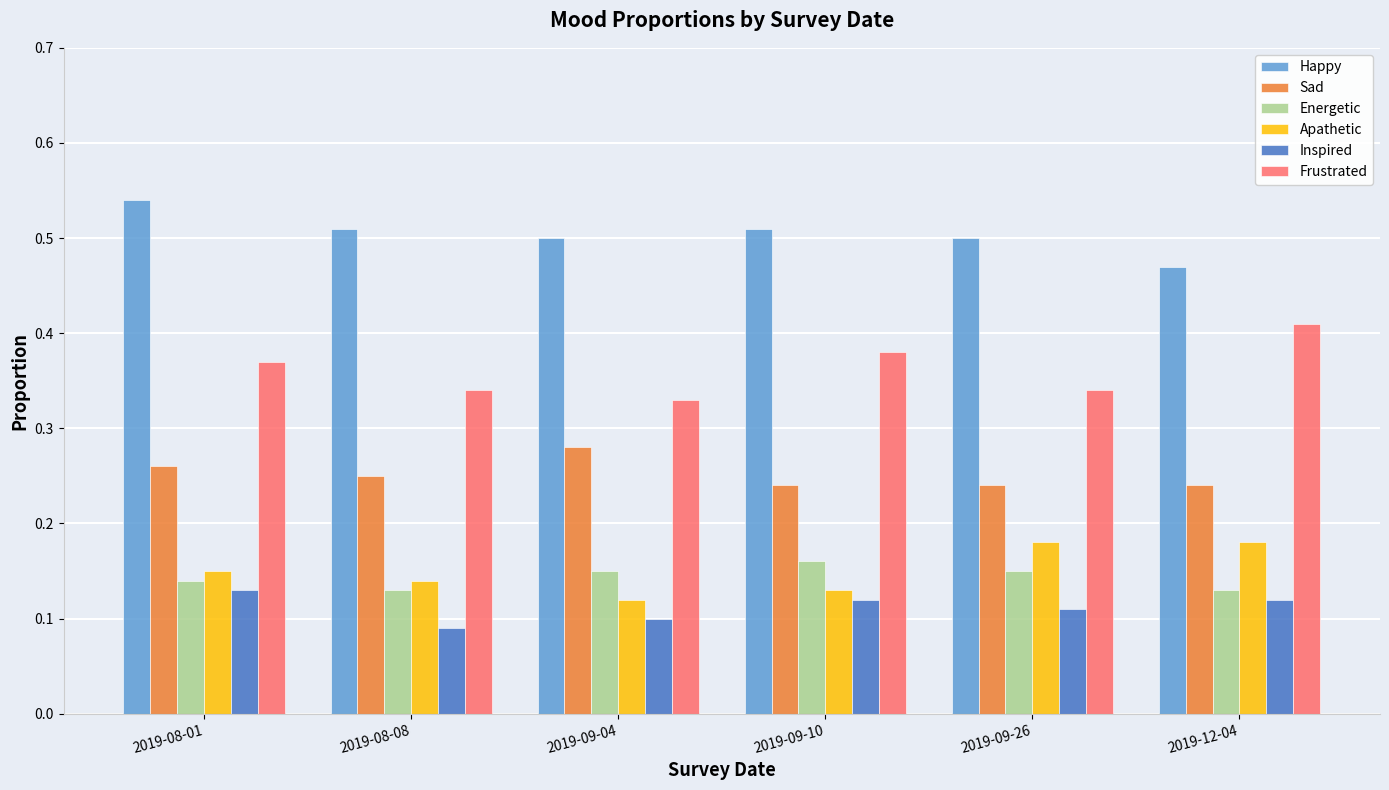

At 2019-08-08, list the series in order from smallest to largest.

Inspired, Energetic, Apathetic, Sad, Frustrated, Happy